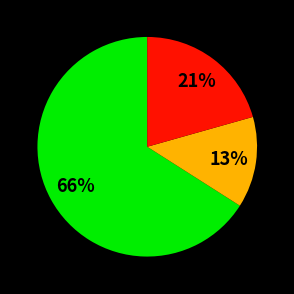

Does any single category account for the majority?

Yes